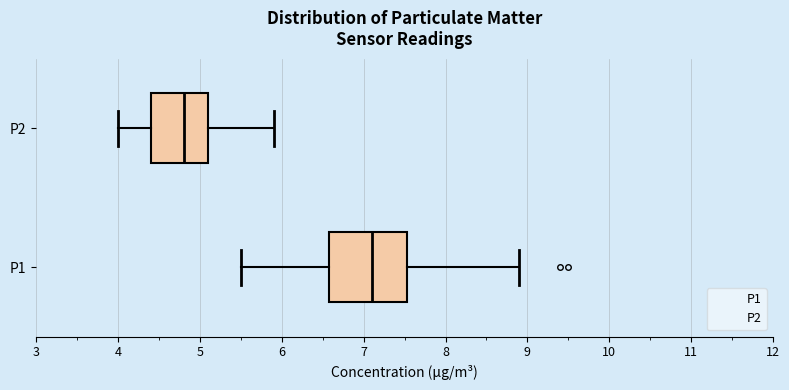

Which box is the widest, from its left edge to its right edge?

P1